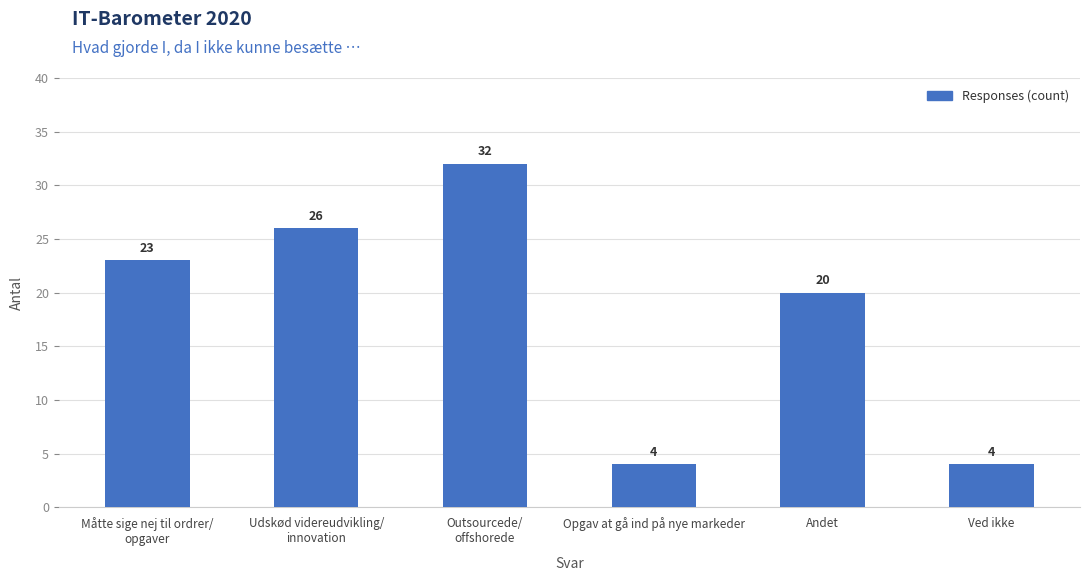

What is the approximate value at Ved ikke?

4